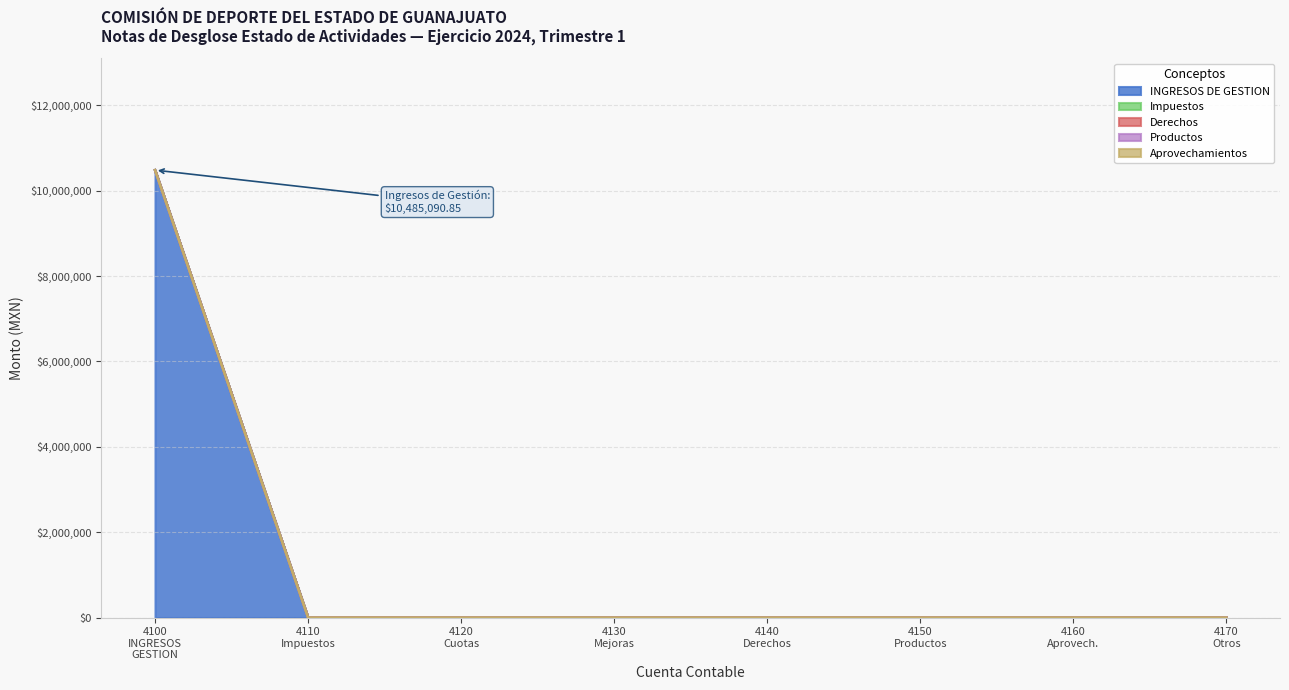

Reading left to right, extract all data points from this chart.

INGRESOS DE GESTION: 4100=10485090.8	4110=0.0	4120=0.0	4130=0.0	4140=0.0	4150=0.0	4160=0.0	4170=0.0
Impuestos: 4100=0.0	4110=0.0	4120=0.0	4130=0.0	4140=0.0	4150=0.0	4160=0.0	4170=0.0
Derechos: 4100=0.0	4110=0.0	4120=0.0	4130=0.0	4140=0.0	4150=0.0	4160=0.0	4170=0.0
Productos: 4100=0.0	4110=0.0	4120=0.0	4130=0.0	4140=0.0	4150=0.0	4160=0.0	4170=0.0
Aprovechamientos: 4100=0.0	4110=0.0	4120=0.0	4130=0.0	4140=0.0	4150=0.0	4160=0.0	4170=0.0